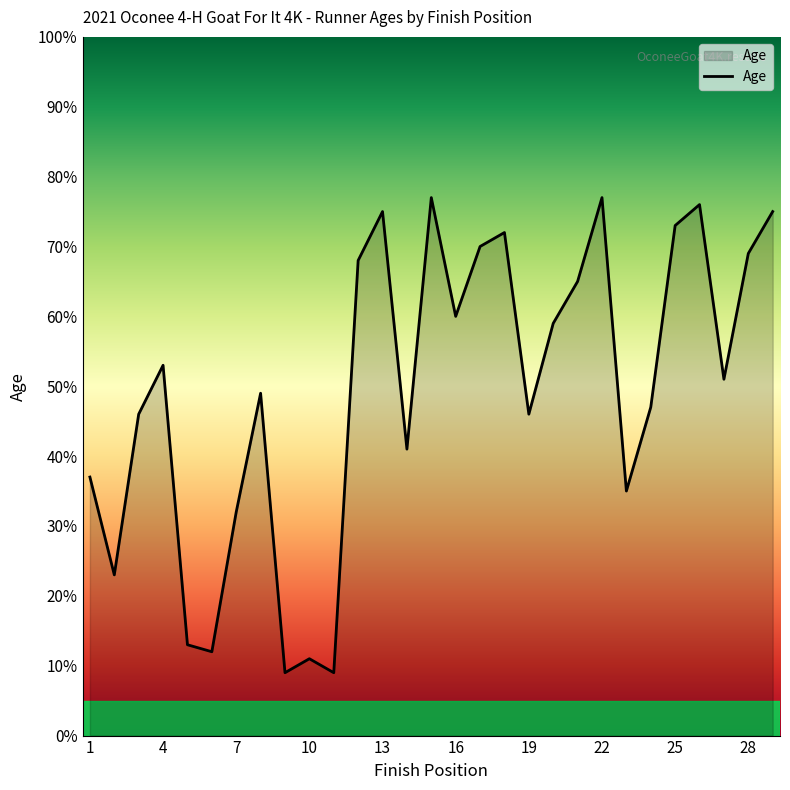

What is the difference between the maximum and minimum values?

68